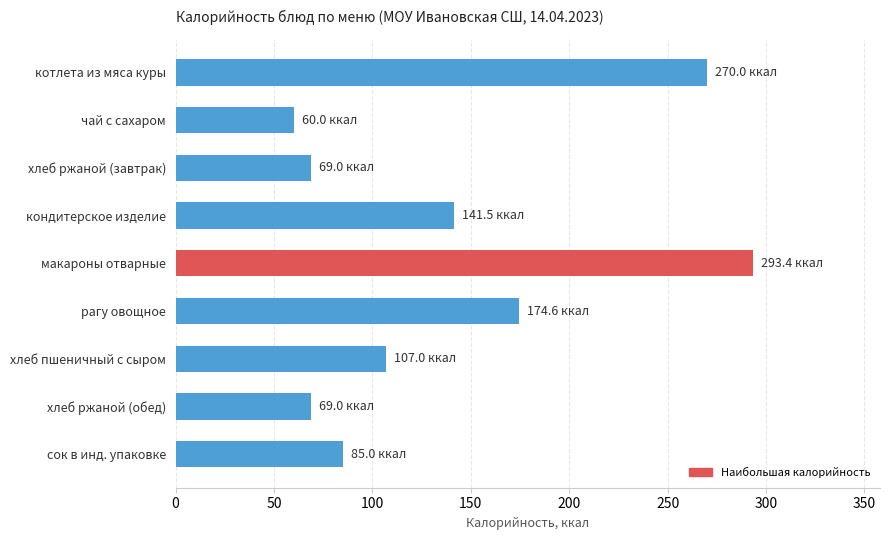

What is the difference between the maximum and minimum values?

233.4